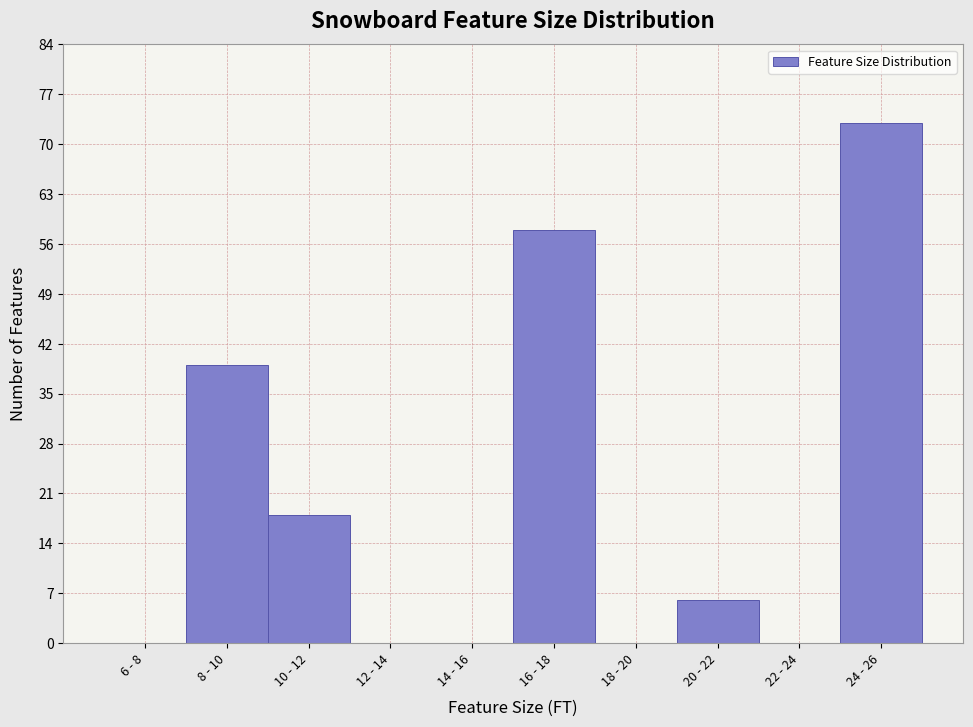

Reading right to left, transcribe all the data shown in this chart.

24 - 26=73	22 - 24=0	20 - 22=6	18 - 20=0	16 - 18=58	14 - 16=0	12 - 14=0	10 - 12=18	8 - 10=39	6 - 8=0